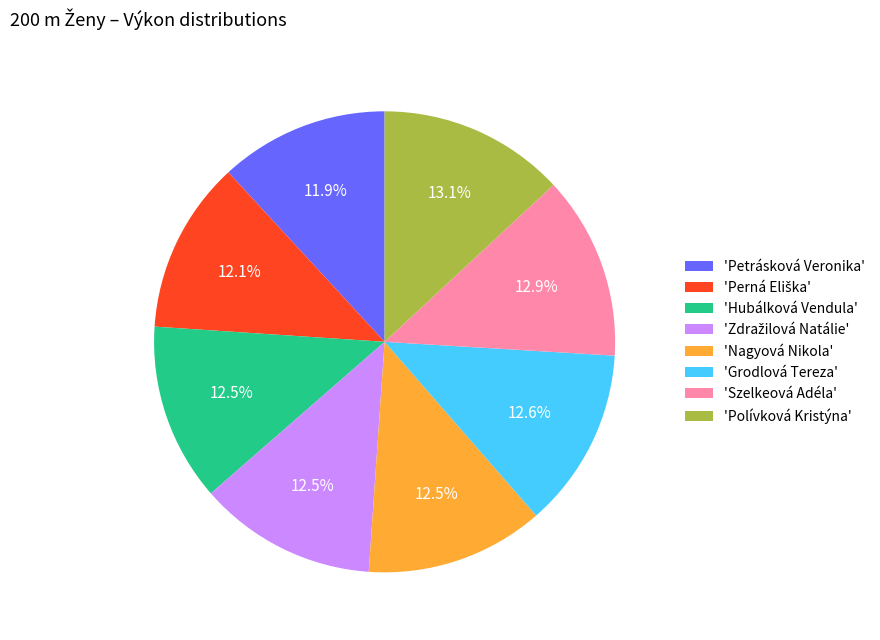

Between 'Polívková Kristýna' and 'Hubálková Vendula', which is larger?

'Polívková Kristýna'